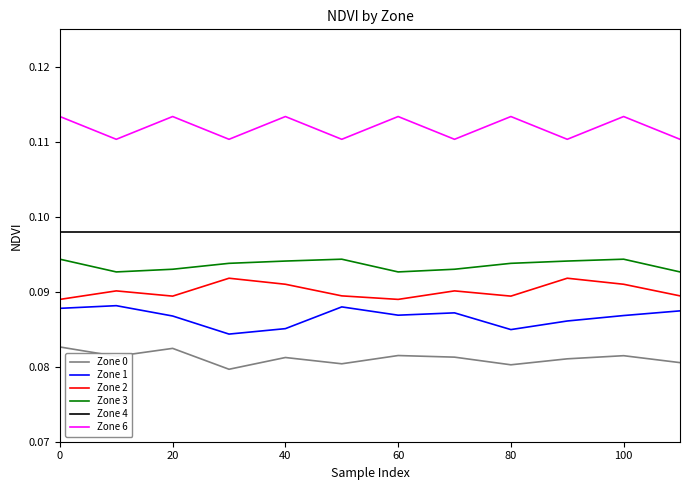

Rank the series by their maximum value, from highest to lowest.

Zone 6, Zone 4, Zone 3, Zone 2, Zone 1, Zone 0